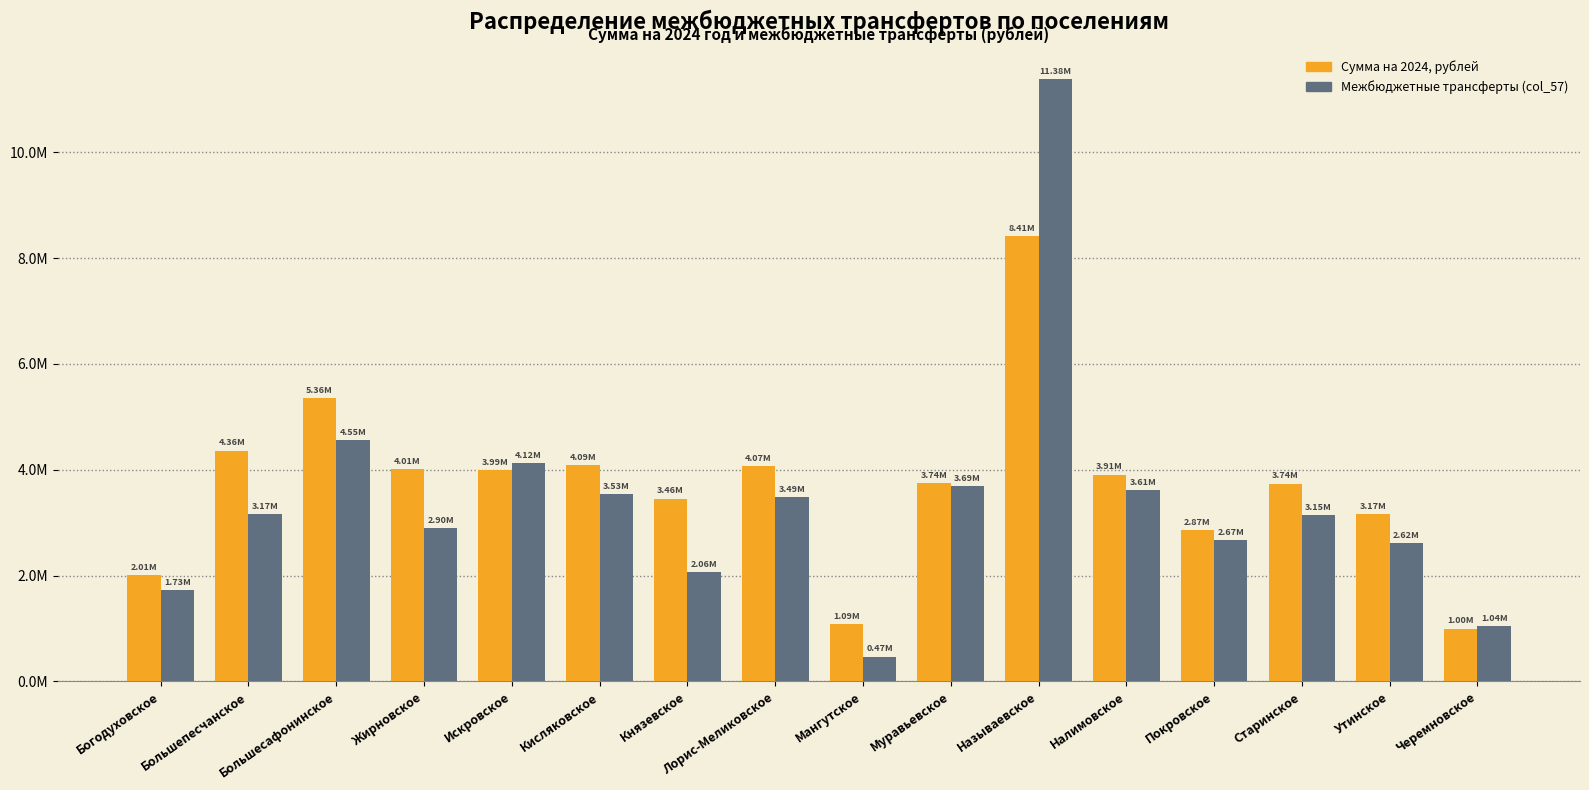

What is the difference between the maximum and minimum values in the Межбюджетные трансферты (col_57) series?

10914940.8